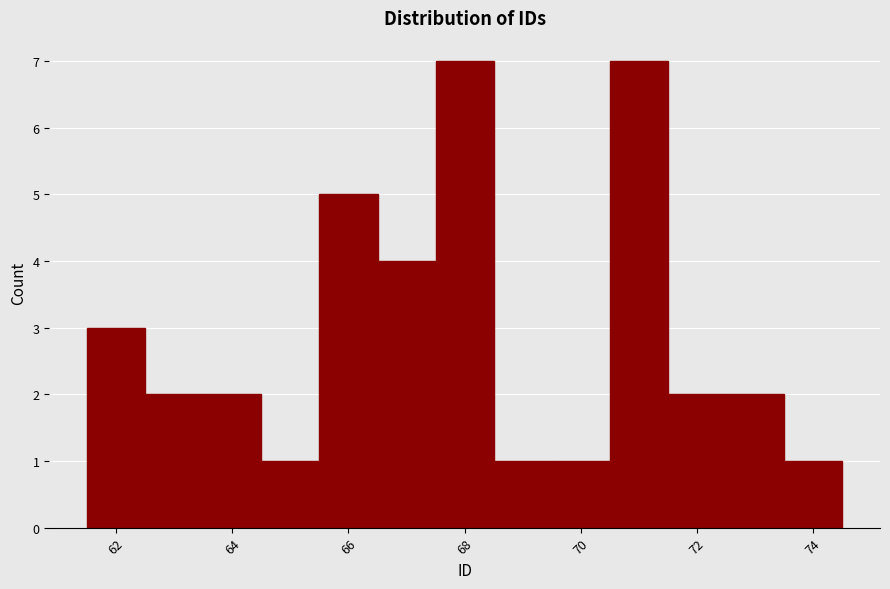

How tall is the bar that spans 61.5 to 62.5 on the x-axis? Neither the bar edges nor the heights are printed on the chart, so give them approximately, as read against the axes.

3